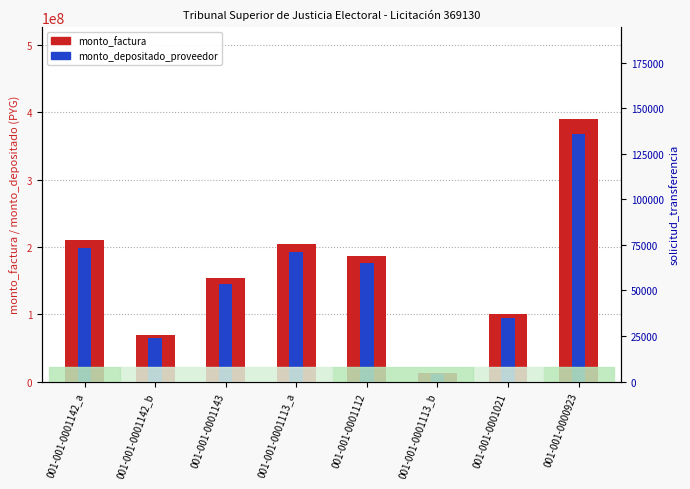

What is the difference between the maximum and minimum values in the solicitud_transferencia series?

122691